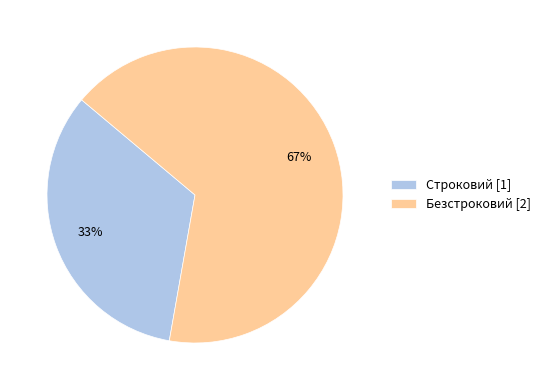

Does any single category account for the majority?

Yes